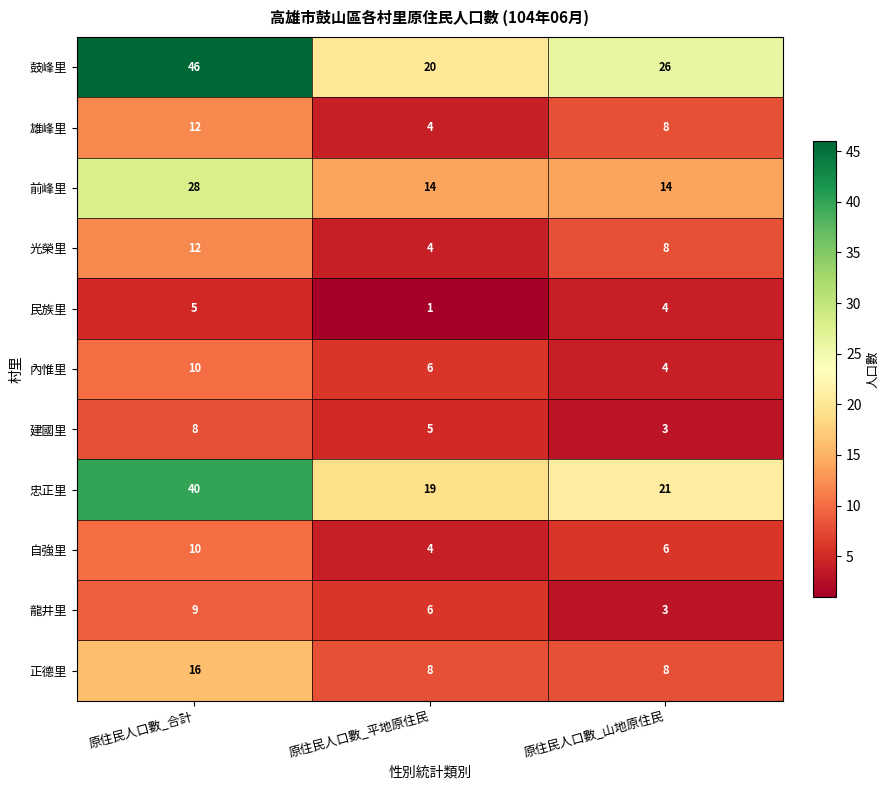

The value of 光榮里 at 原住民人口數_合計 is 3. True or false?

False